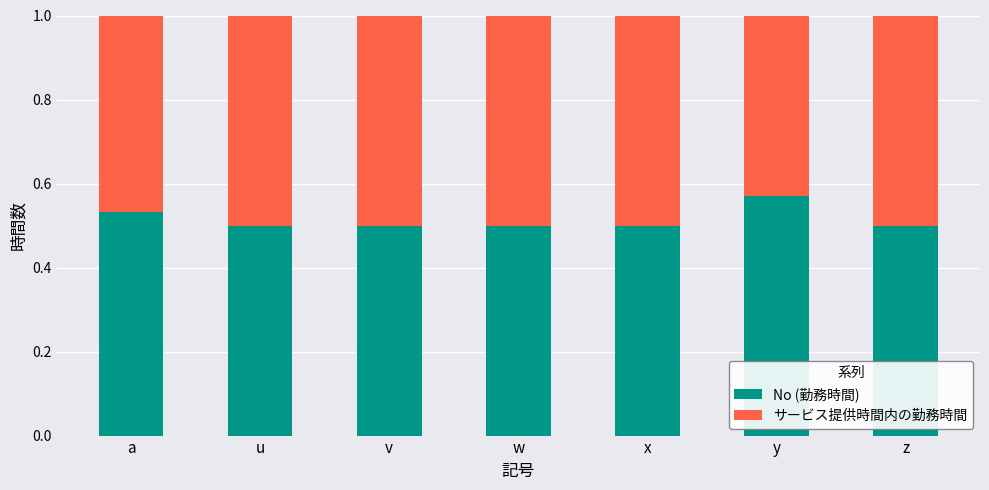

What is the total value across all series at z?

1.0